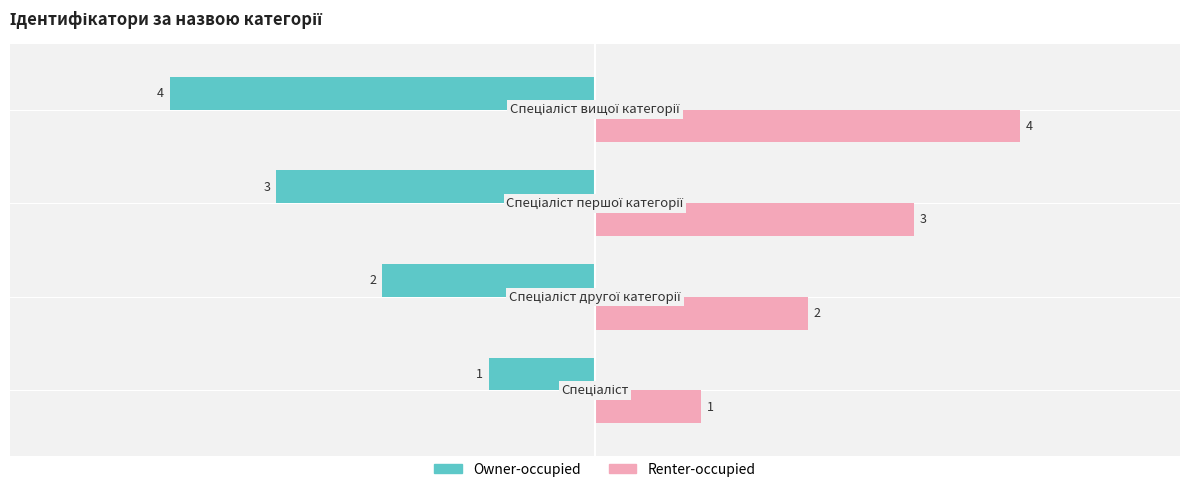

List the series in order of their overall mean, lowest first.

Owner-occupied, Renter-occupied